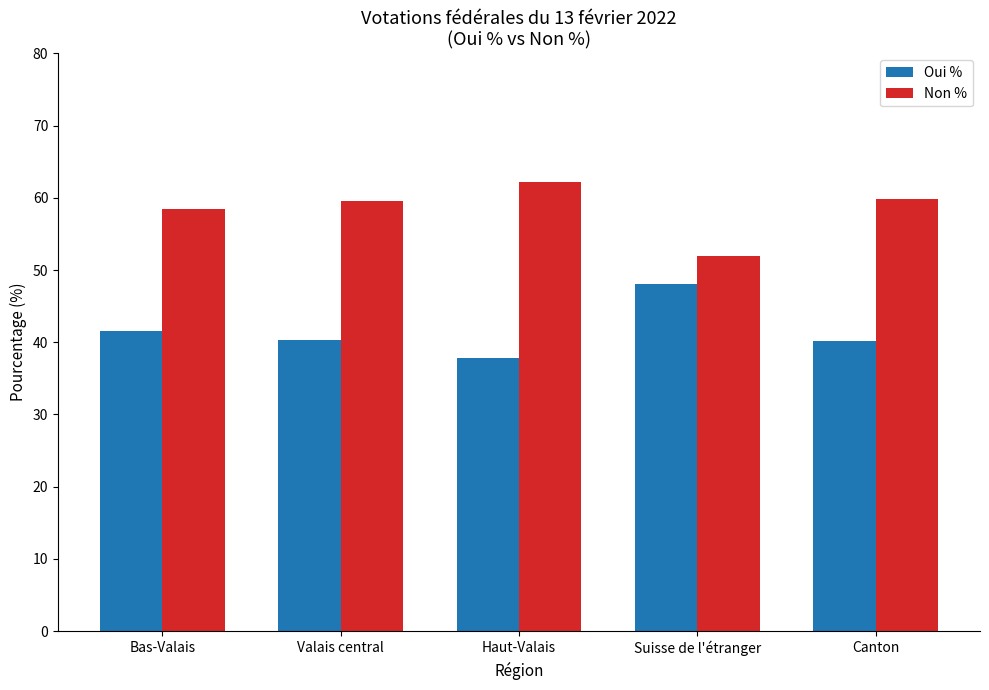

Rank the series at Canton from highest to lowest value.

Non %, Oui %